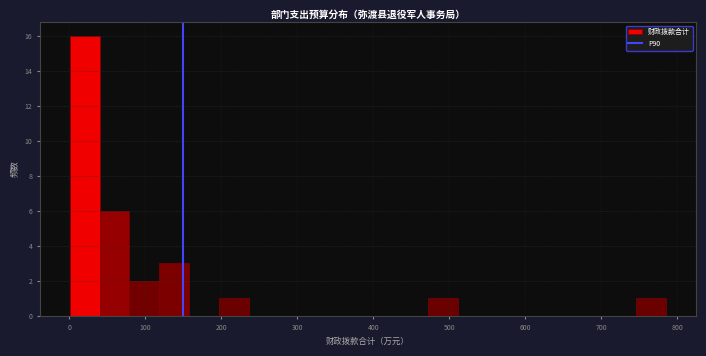

Around what value on the x-axis is the tallest bar? Give the approximate position of its centre, as read against the axis.

20